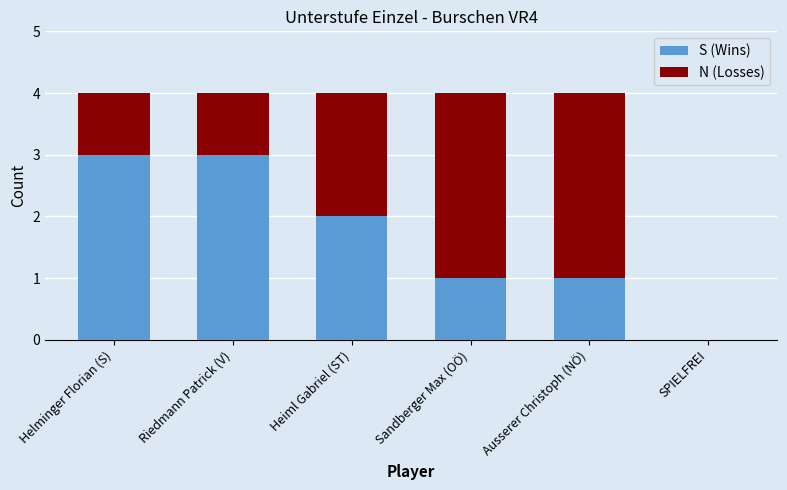

What are all the series names shown in the legend?

S (Wins), N (Losses)